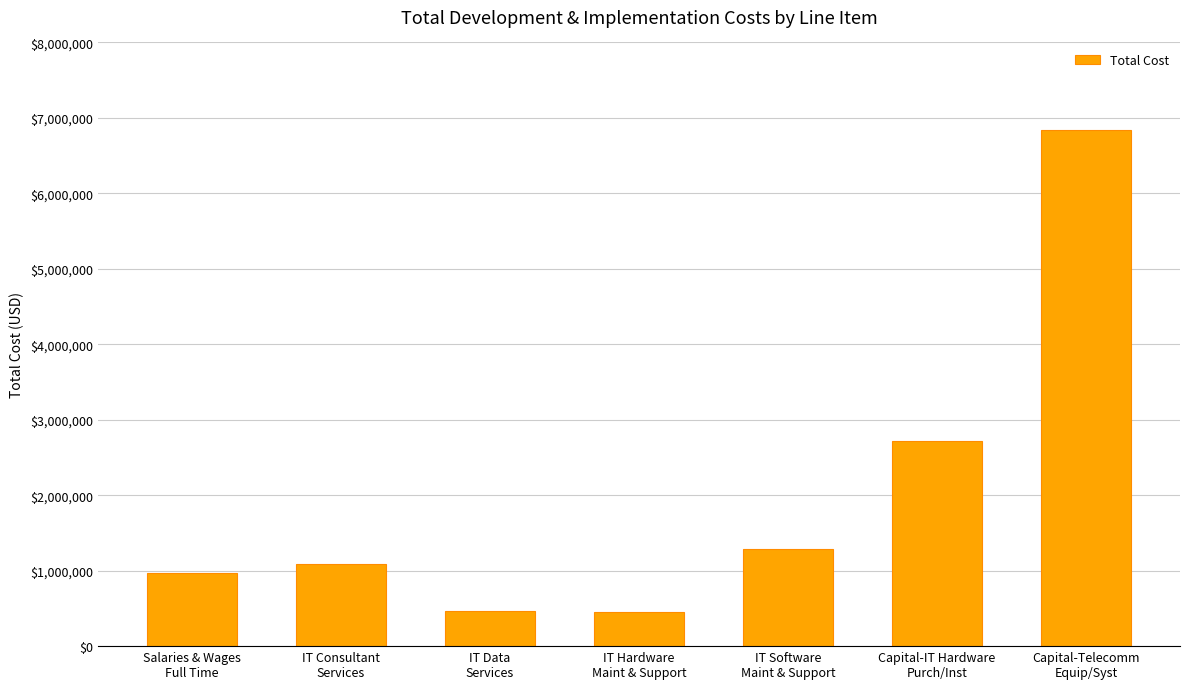

At which category does the chart reach its peak across all series?

Capital-Telecomm
Equip/Syst